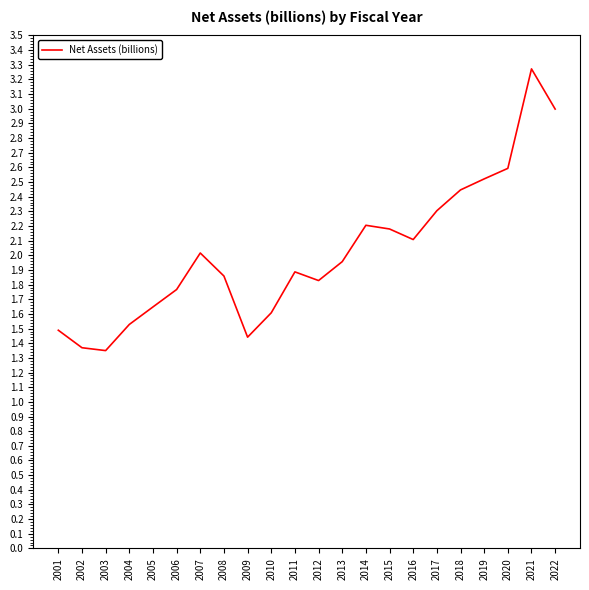

Between 2015 and 2017, which is larger?

2017